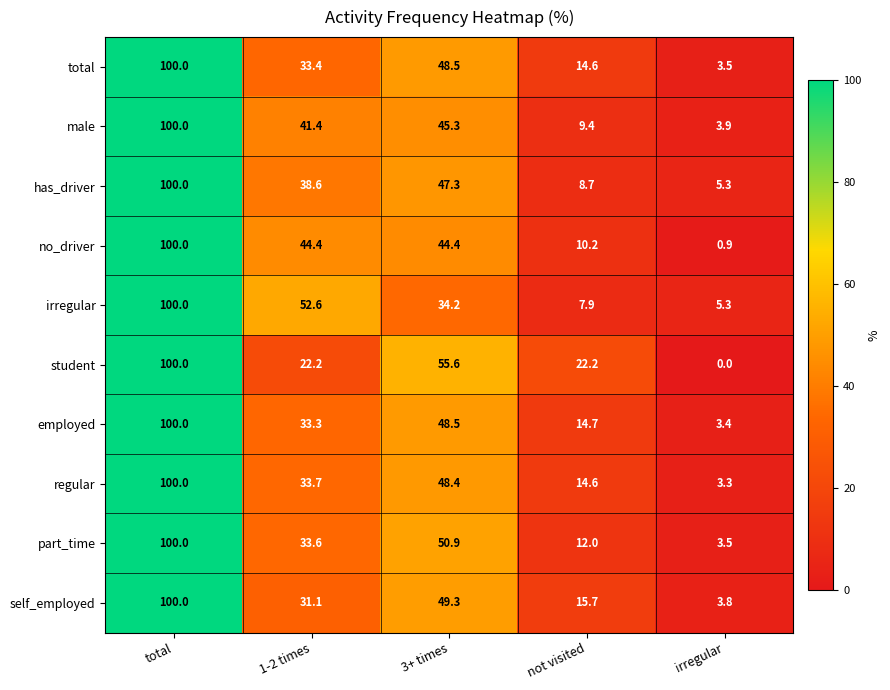

Which series has the widest spread of values?

student